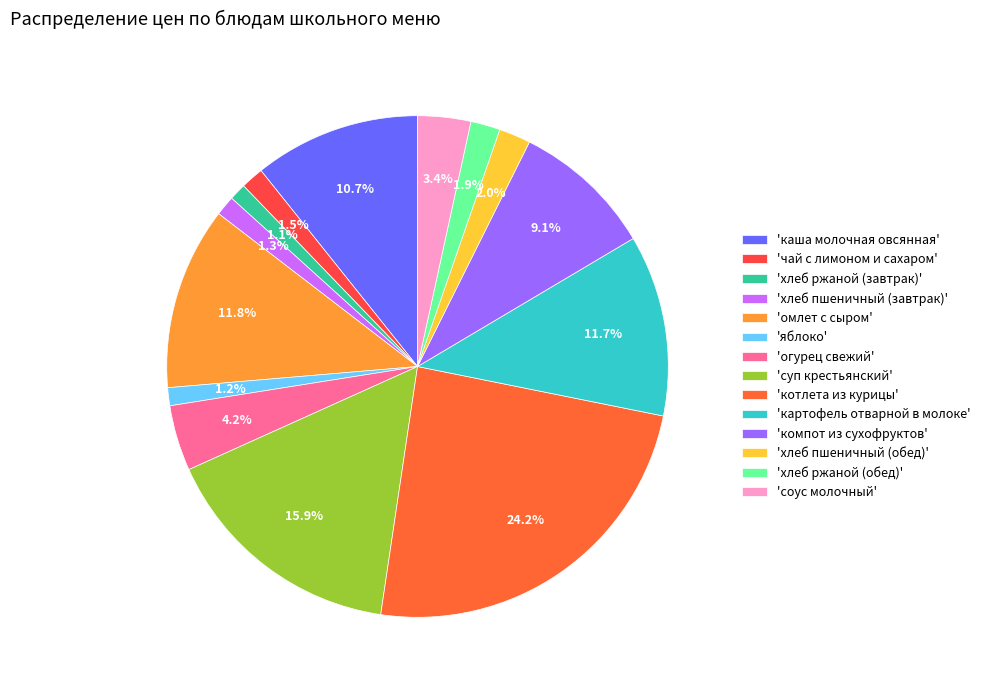

Does any single category account for the majority?

No